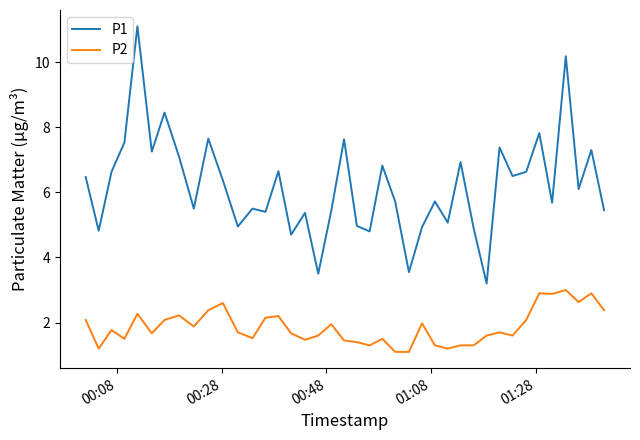

What is the greatest value displayed?

11.1